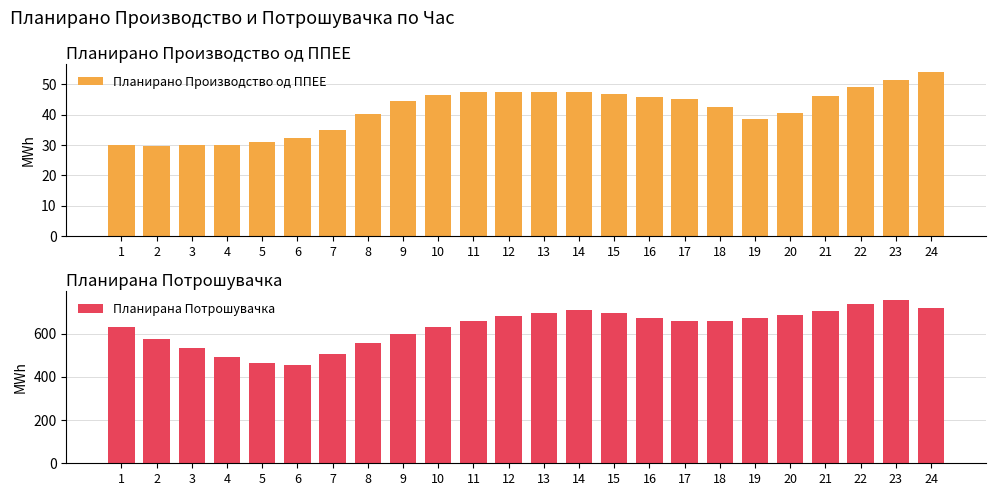

Between 12 and 24, which series saw the biggest shift?

Планирана Потрошувачка